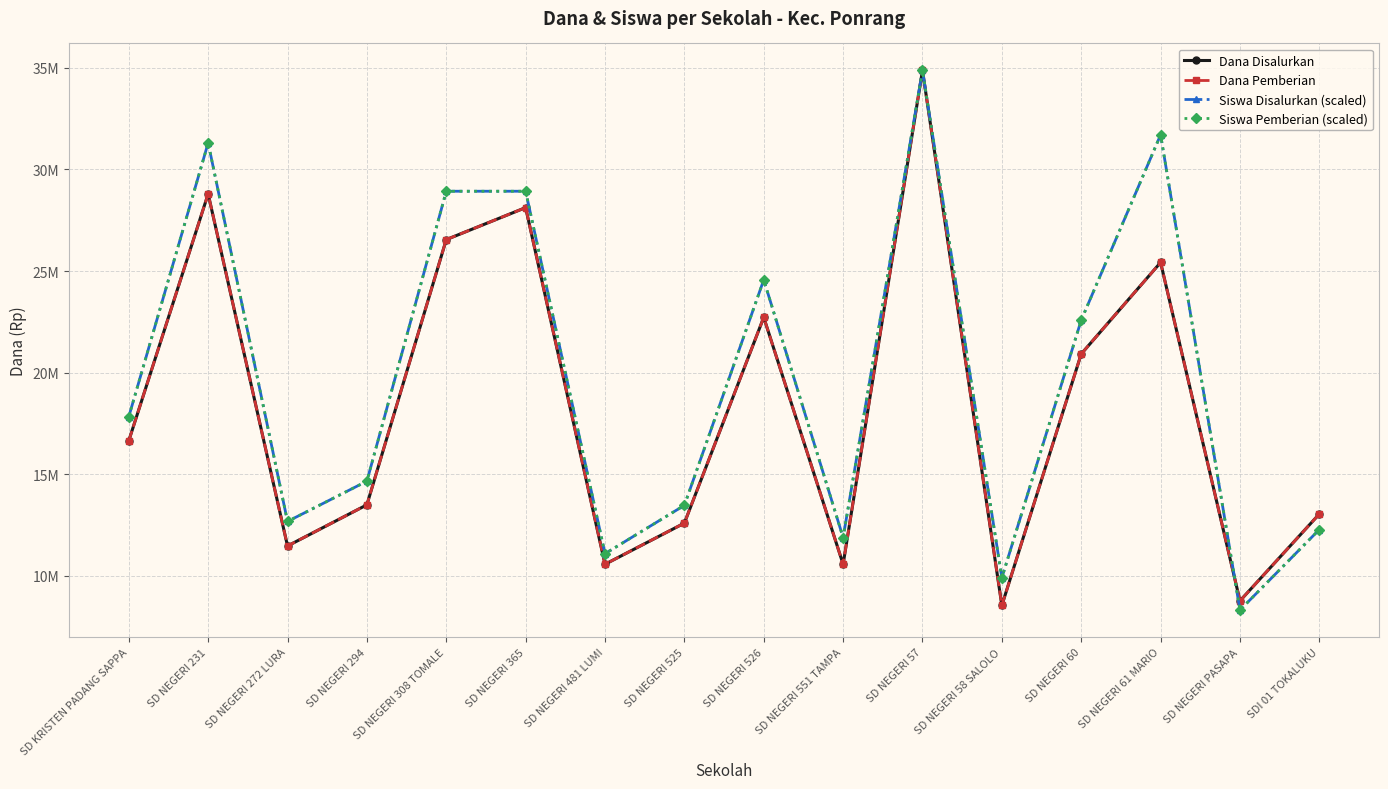

What is the difference between the second highest and minimum values in the Siswa Pemberian (scaled) series?

23382102.3